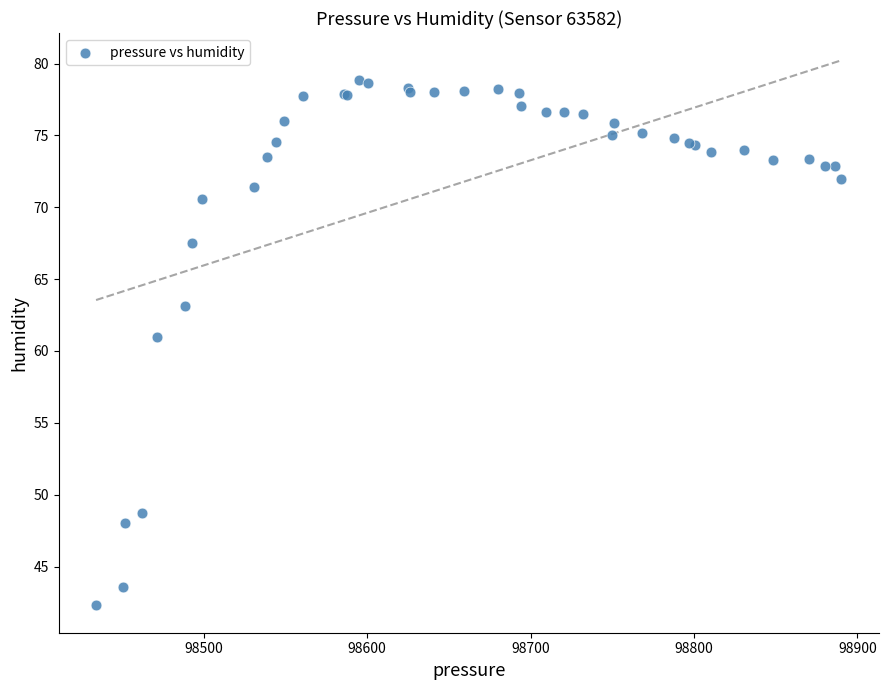

What Y value in the scatter plot is closest to 60?

61.0